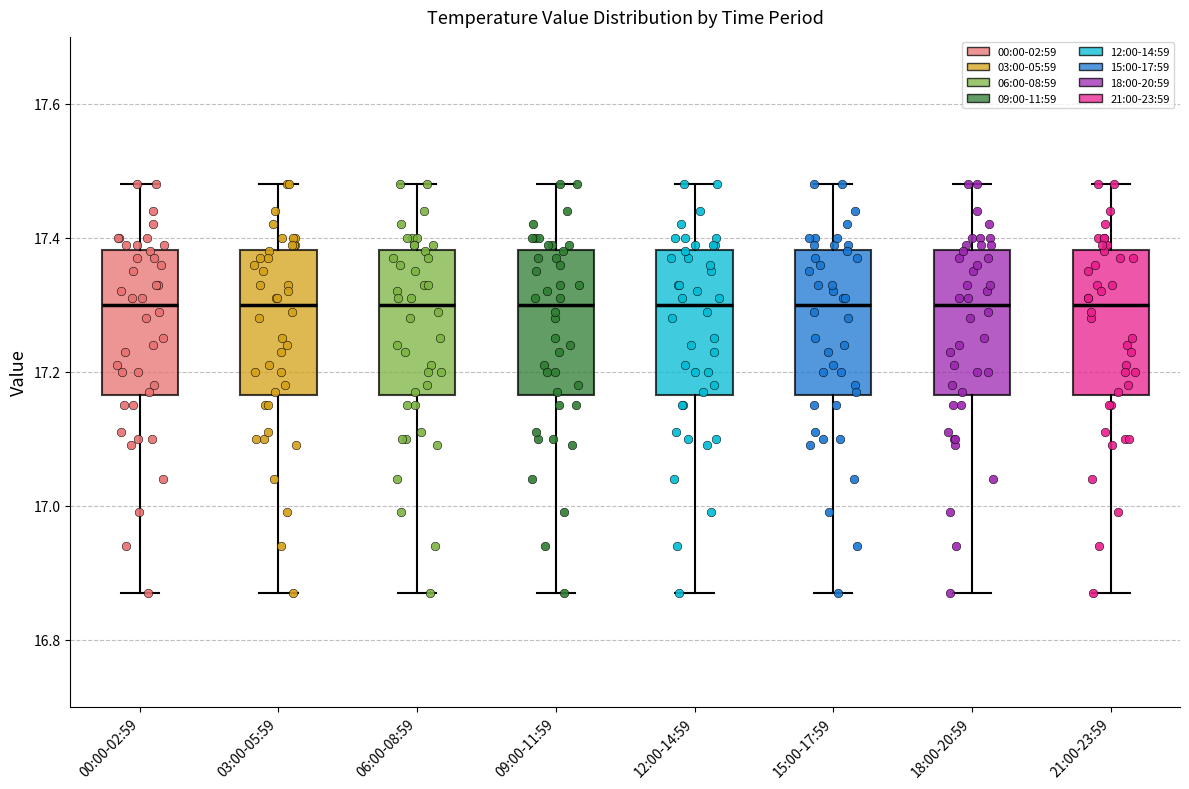

Reading left to right, transcribe this box plot: for each box, give where its median line is, the range the box spans, and where its two whiskers end, as read against the y-axis. The values are not printed on the chart, so give them approximately, as read against the axis.

00:00-02:59: median 17.30, box 17.16 to 17.38, whiskers 16.88 to 17.48
03:00-05:59: median 17.30, box 17.16 to 17.38, whiskers 16.88 to 17.48
06:00-08:59: median 17.30, box 17.16 to 17.38, whiskers 16.88 to 17.48
09:00-11:59: median 17.30, box 17.16 to 17.38, whiskers 16.88 to 17.48
12:00-14:59: median 17.30, box 17.16 to 17.38, whiskers 16.88 to 17.48
15:00-17:59: median 17.30, box 17.16 to 17.38, whiskers 16.88 to 17.48
18:00-20:59: median 17.30, box 17.16 to 17.38, whiskers 16.88 to 17.48
21:00-23:59: median 17.30, box 17.16 to 17.38, whiskers 16.88 to 17.48